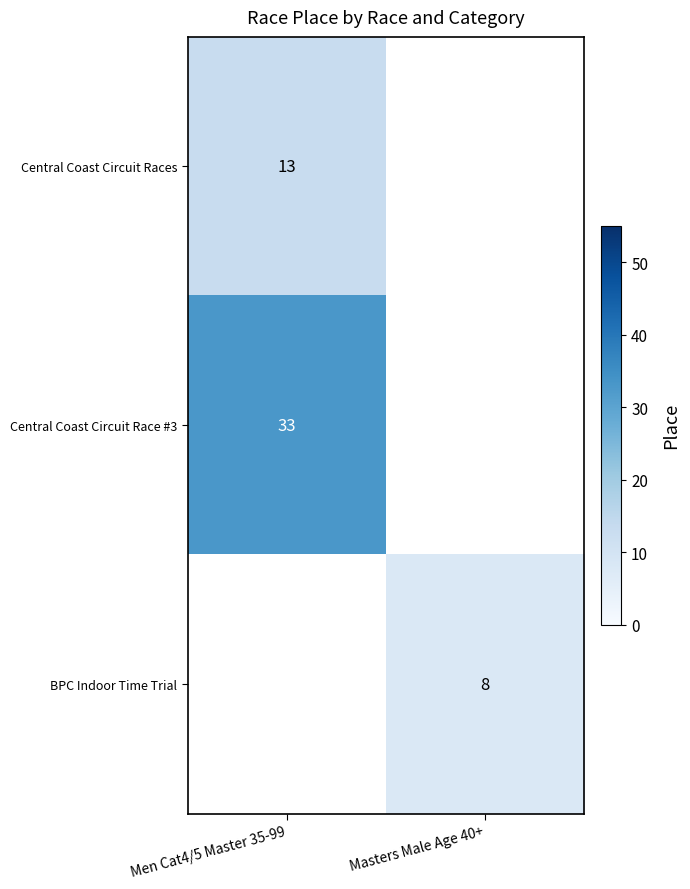

Is it true that BPC Indoor Time Trial equals 2 at Masters Male Age 40+?

False